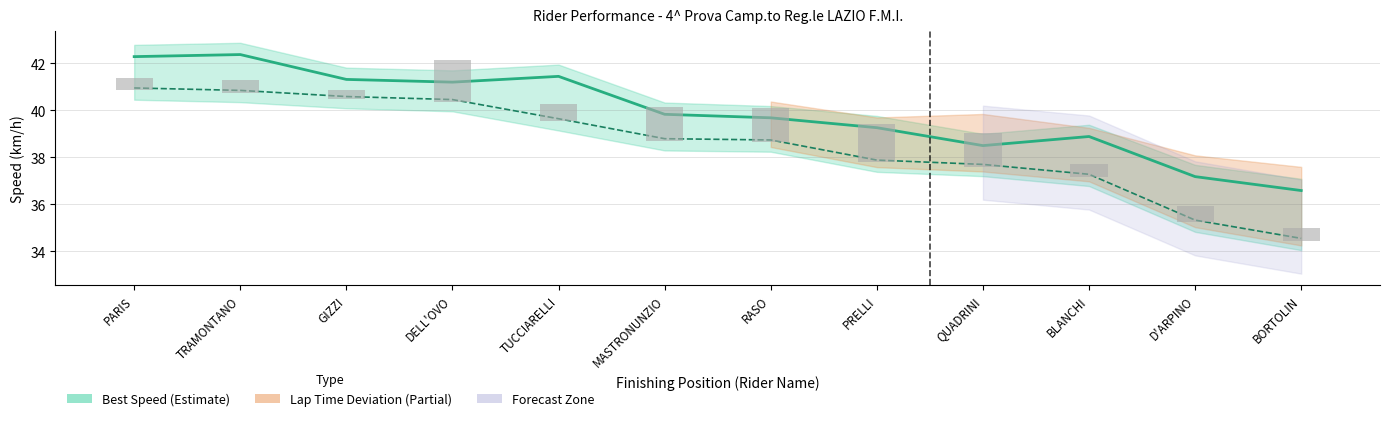

How many data points in Average Speed are above 38?

7